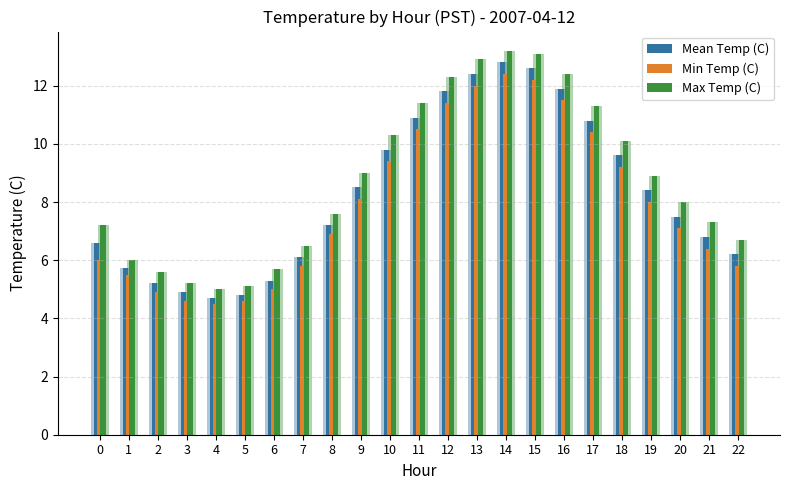

How many values in the Mean Temp (C) series exceed 7?

13